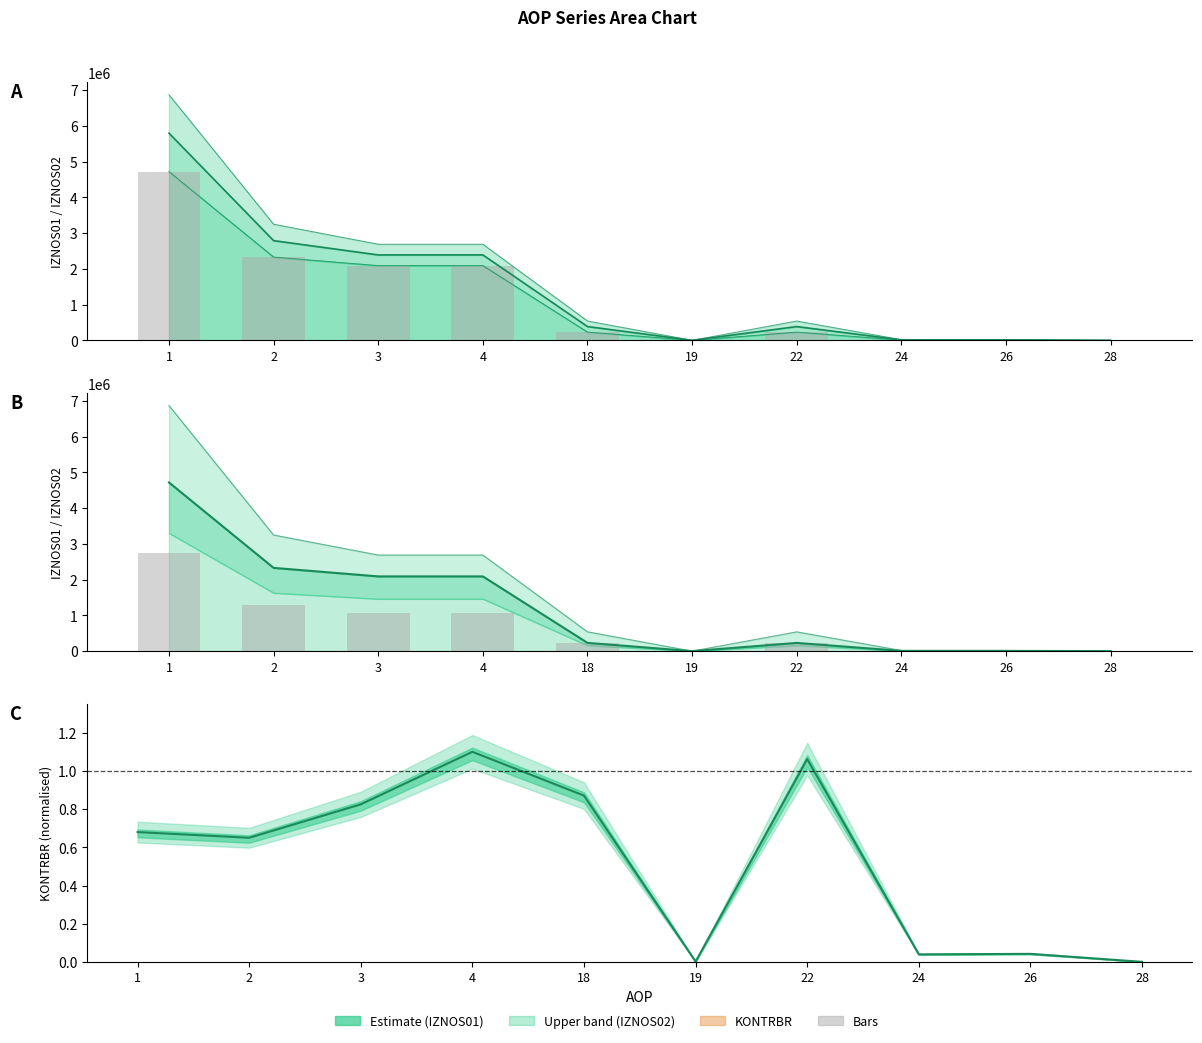

What is the total value across all series at 3?

7650022.1